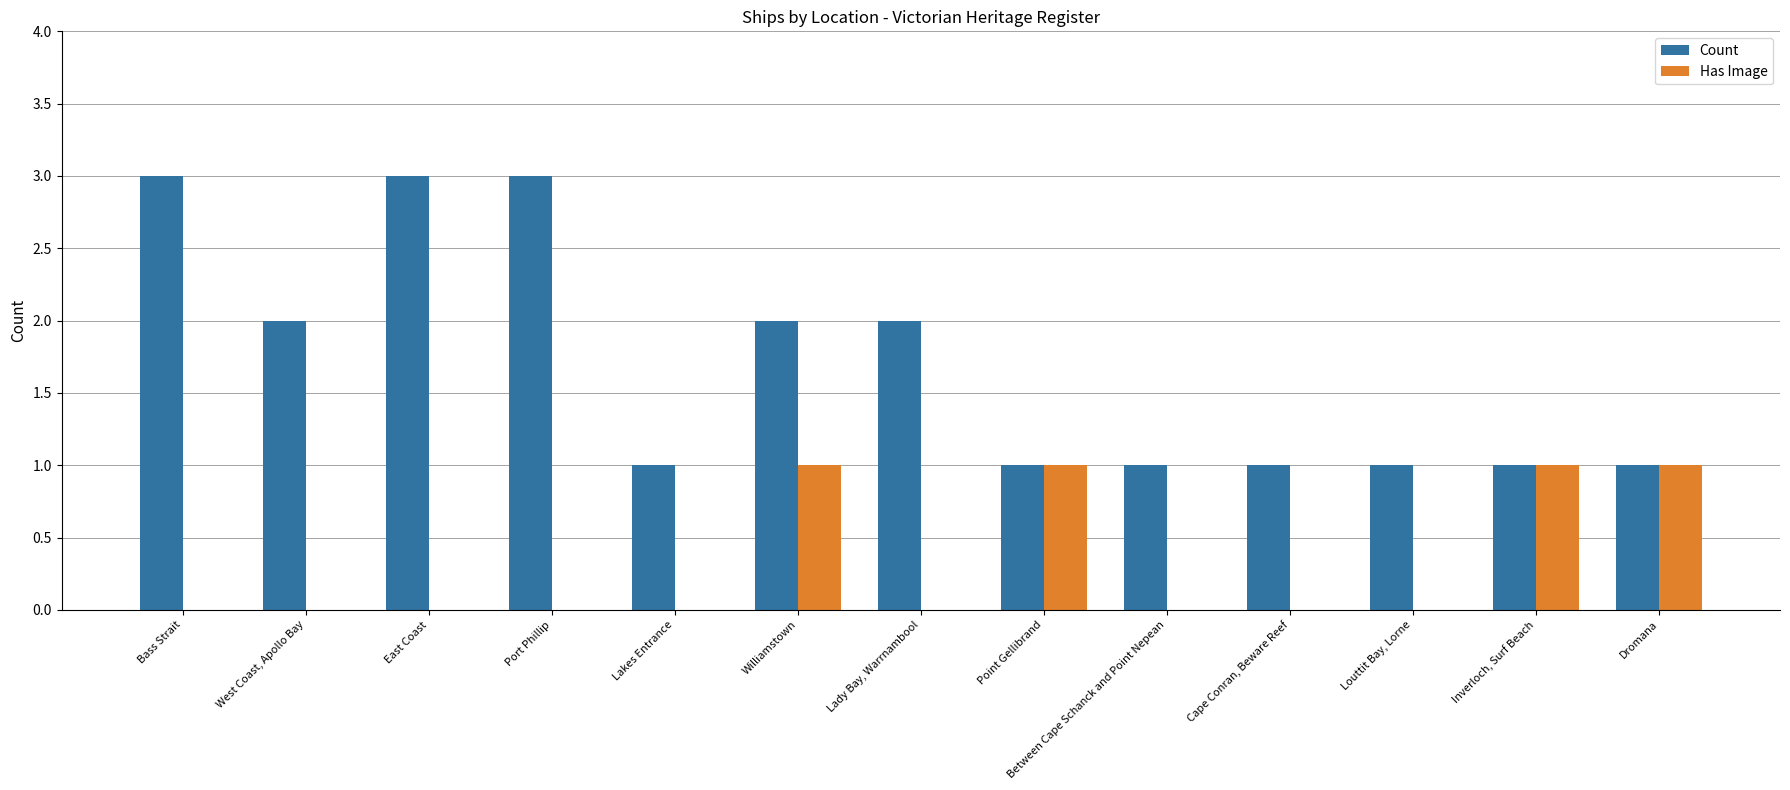

Reading left to right, list all the values displayed in this chart.

Count: Bass Strait=3	West Coast, Apollo Bay=2	East Coast=3	Port Phillip=3	Lakes Entrance=1	Williamstown=2	Lady Bay, Warrnambool=2	Point Gellibrand=1	Between Cape Schanck and Point Nepean=1	Cape Conran, Beware Reef=1	Louttit Bay, Lorne=1	Inverloch, Surf Beach=1	Dromana=1
Has Image: Bass Strait=0	West Coast, Apollo Bay=0	East Coast=0	Port Phillip=0	Lakes Entrance=0	Williamstown=1	Lady Bay, Warrnambool=0	Point Gellibrand=1	Between Cape Schanck and Point Nepean=0	Cape Conran, Beware Reef=0	Louttit Bay, Lorne=0	Inverloch, Surf Beach=1	Dromana=1